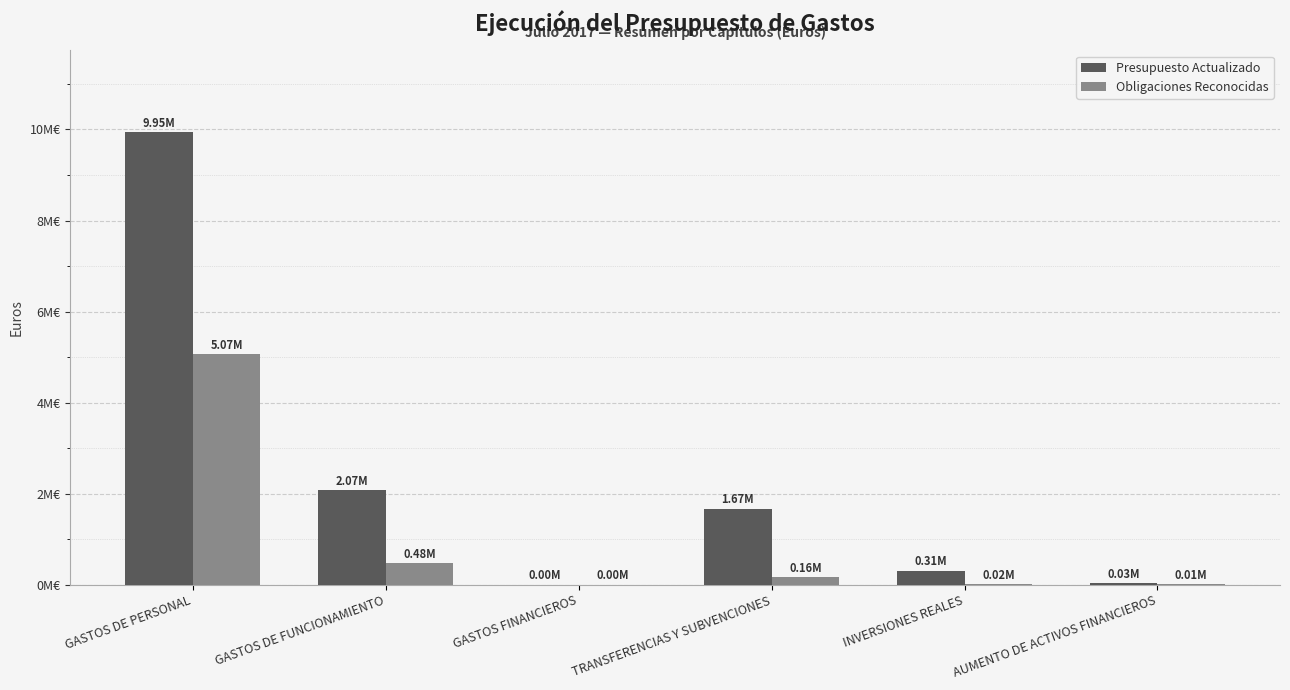

Which category has the highest value in the Obligaciones Reconocidas series?

GASTOS DE PERSONAL